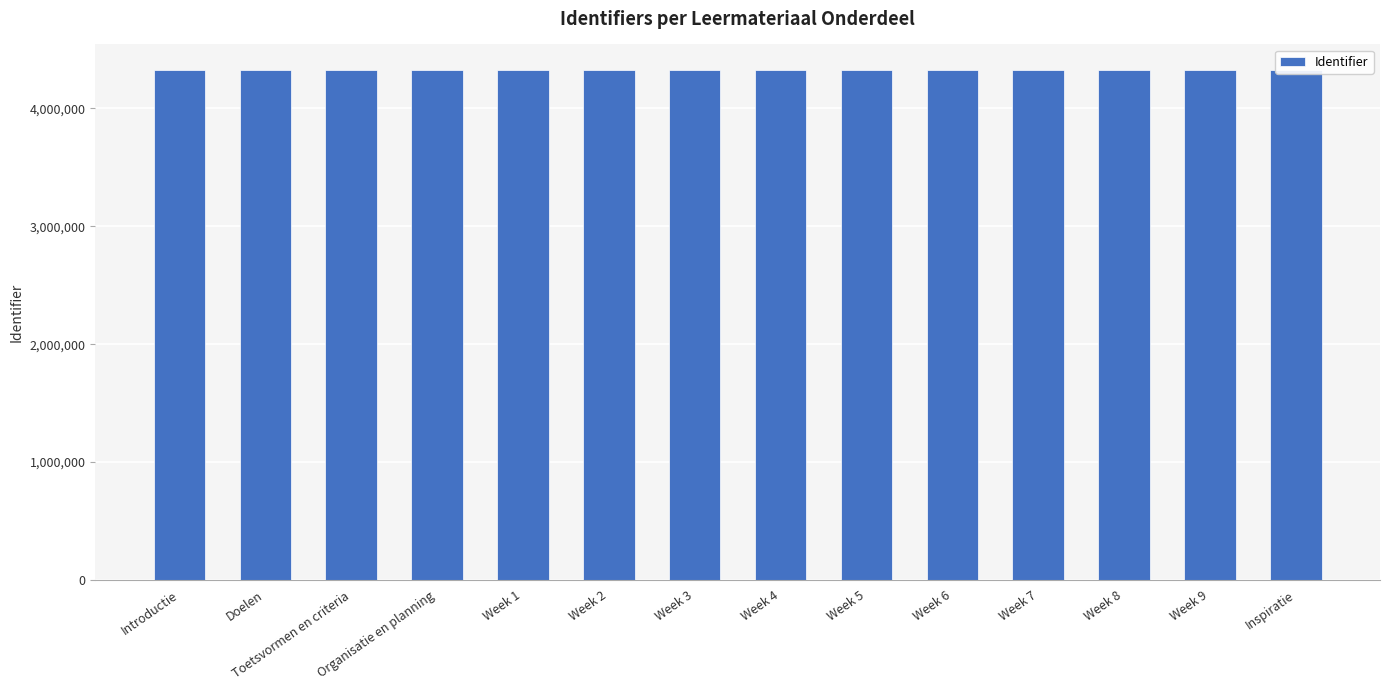

What position from the left is Week 1?

5